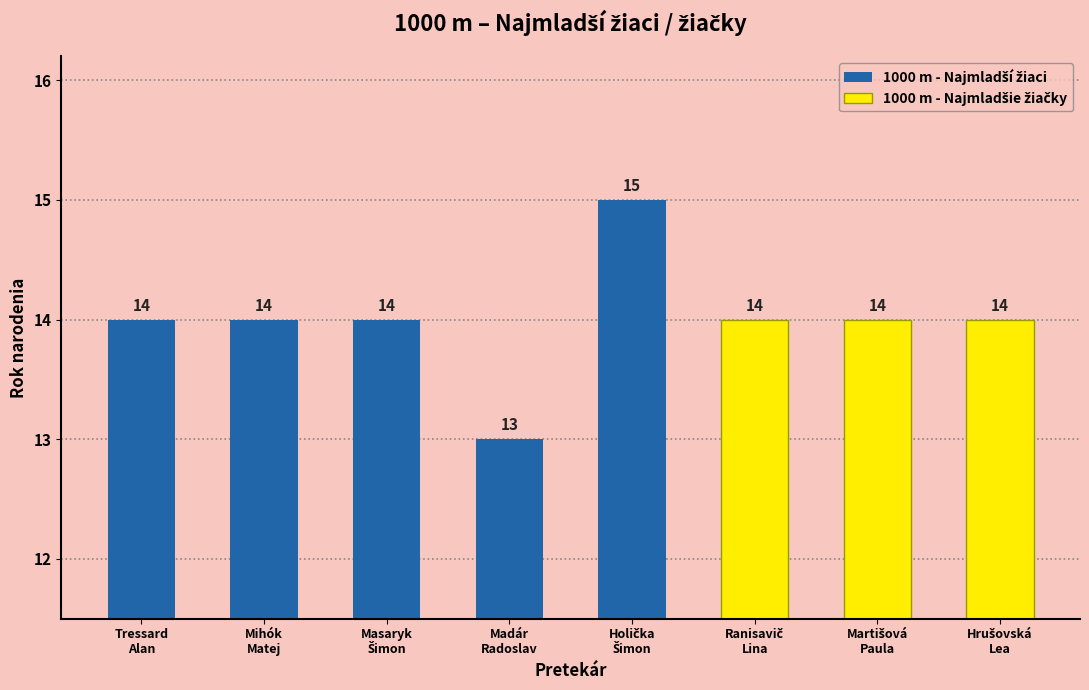

What is the label of the 4th bar from the left?

Madár Radoslav